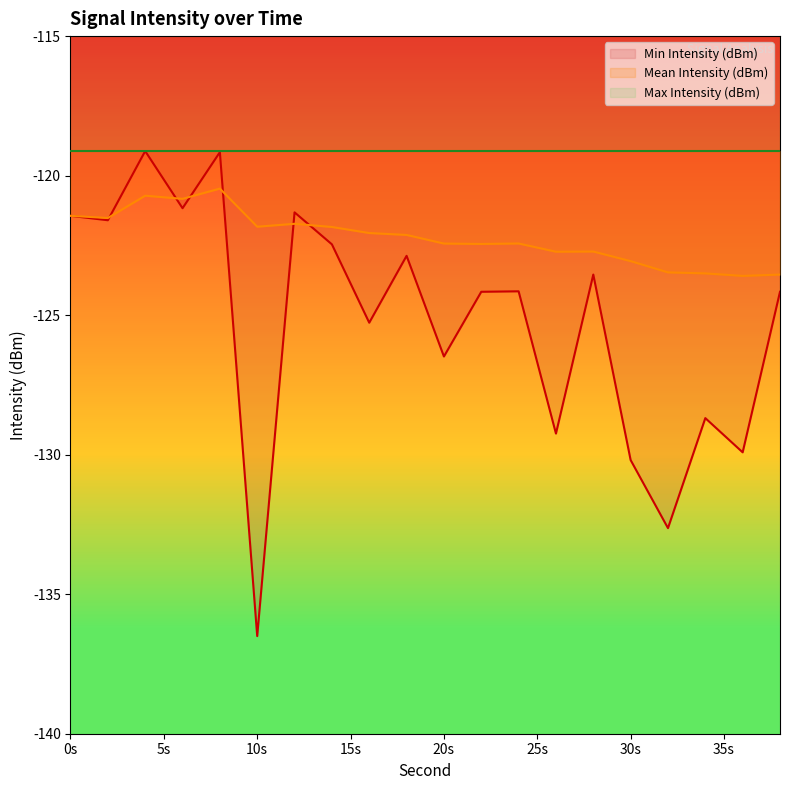

True or false: Mean Intensity (dBm) has more than 0 interior local peaks.

True